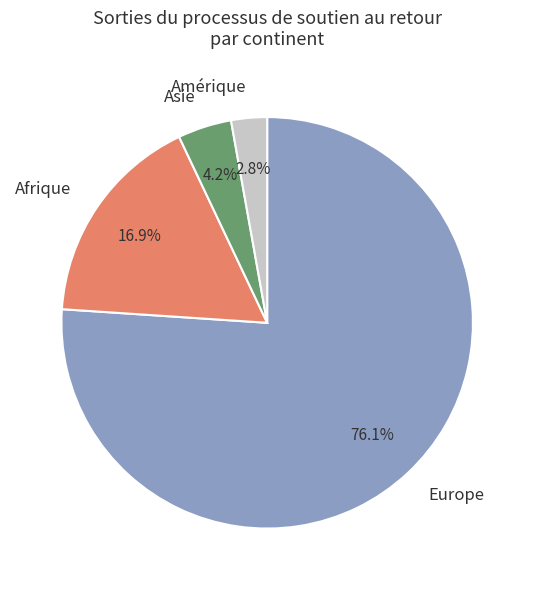

Rank the categories by value from highest to lowest.

Europe, Afrique, Asie, Amérique